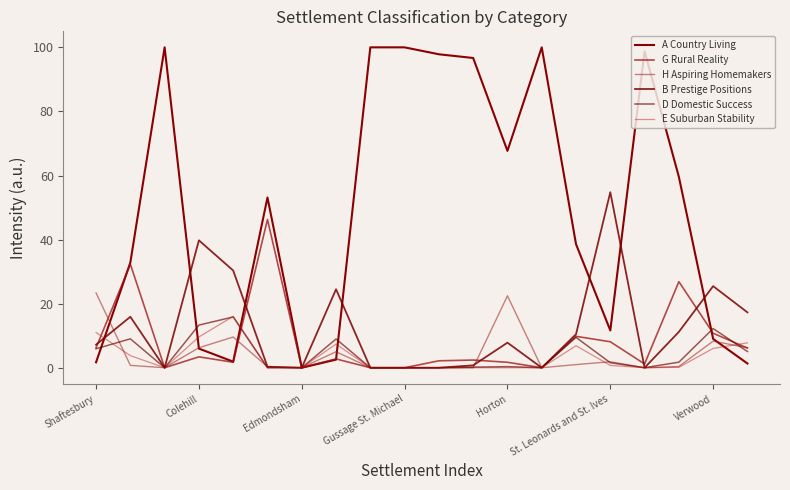

Does the chart have visible grid lines?

No